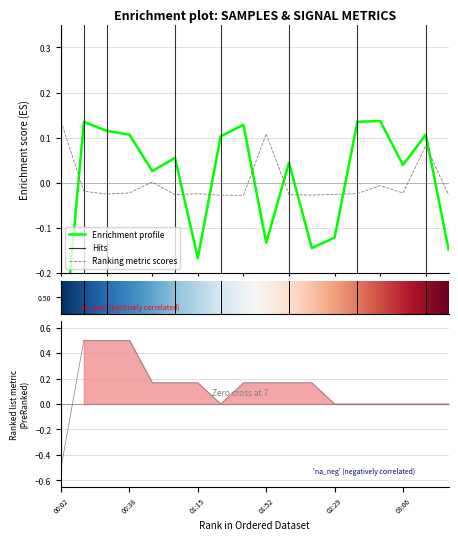

True or false: Samples has more than 1 interior local peaks.

True